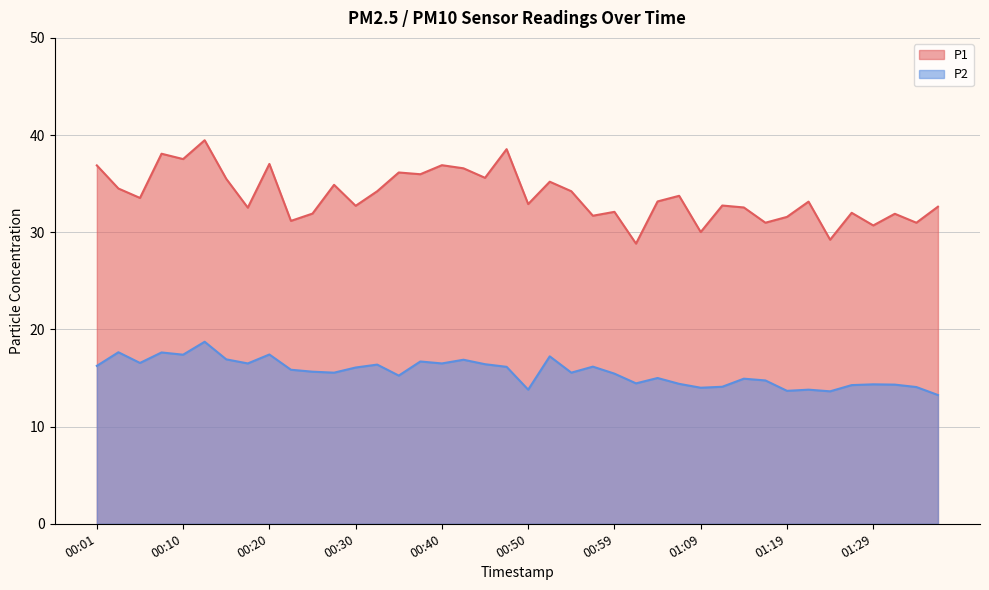

What is the spread (max minus min) of values at 01:12?

18.6